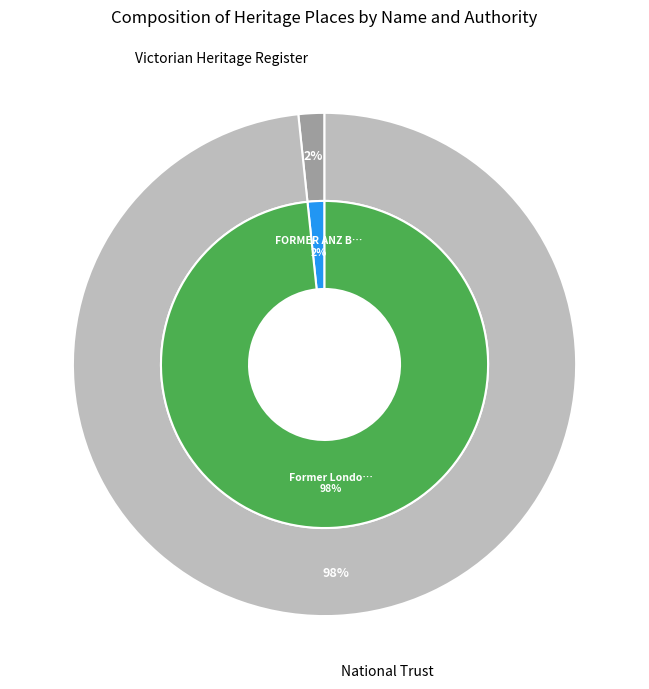

To the nearest percent, what percentage of the pie is Former London Chartered Bank?

98%